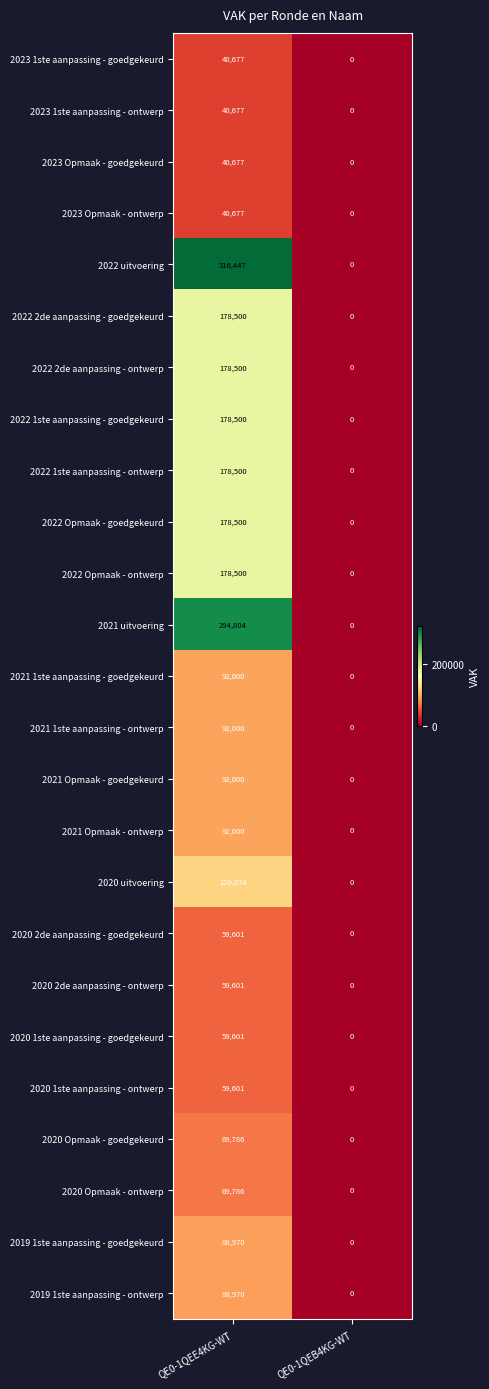

Rank the categories by 2019 1ste aanpassing - goedgekeurd value from lowest to highest.

QE0-1QEB4KG-WT, QE0-1QEE4KG-WT